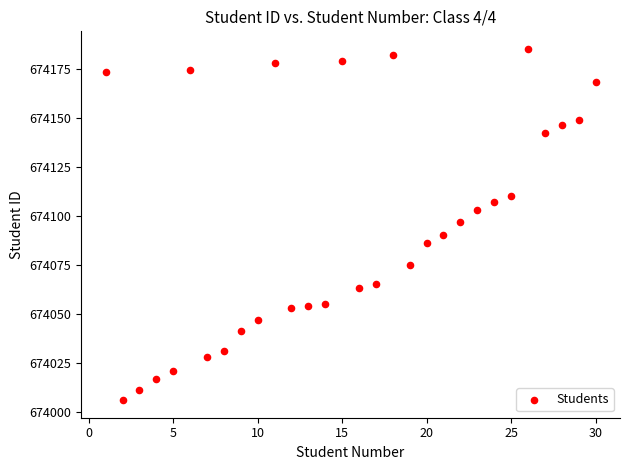

What is the range of X values (max minus min)?

29